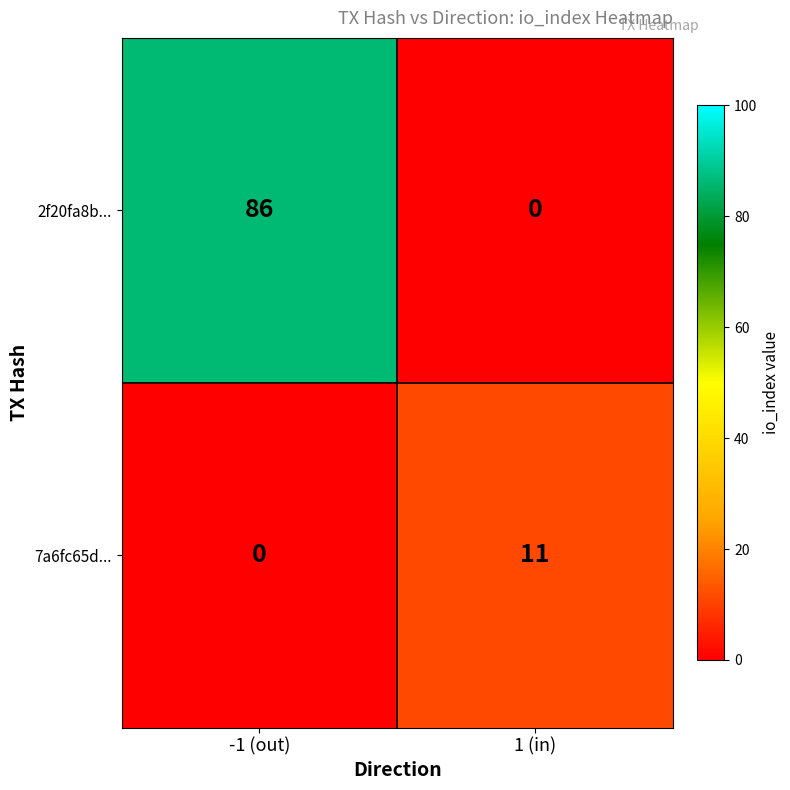

How many positive values does the 7a6fc65d... series have?

1